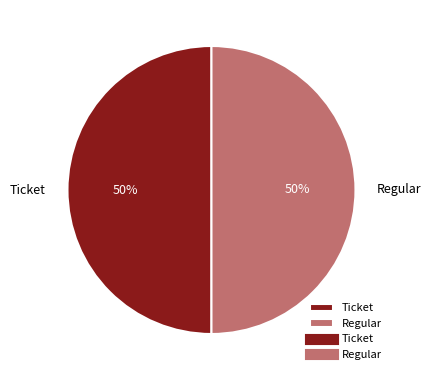

What percentage is the Regular slice, to the nearest percent?

50%